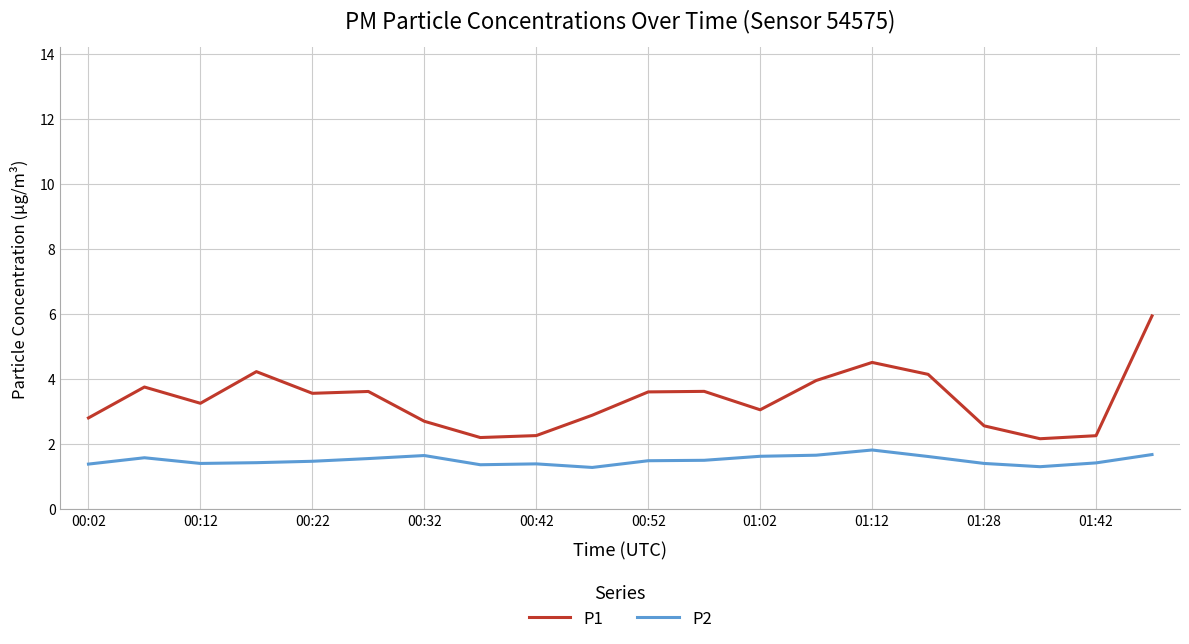

Is this an area chart (filled region under the line)?

No